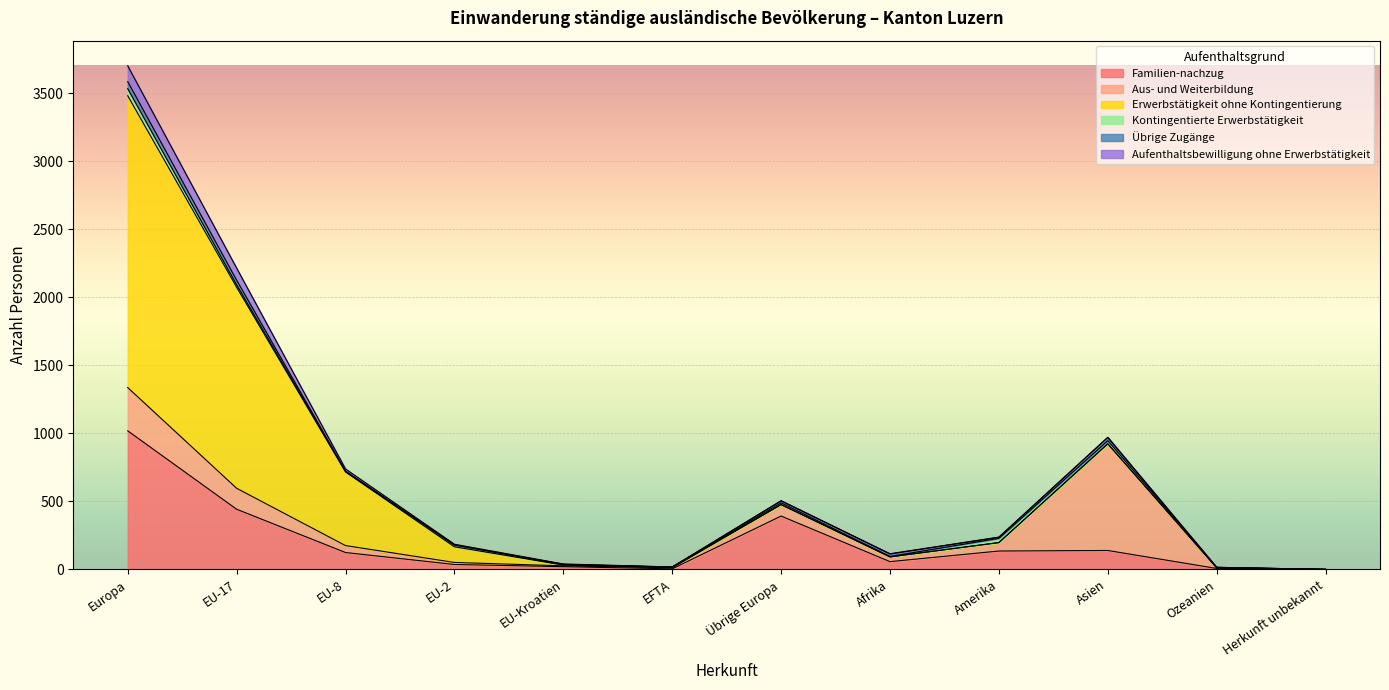

Between Herkunft unbekannt and EU-8, which is larger?

EU-8